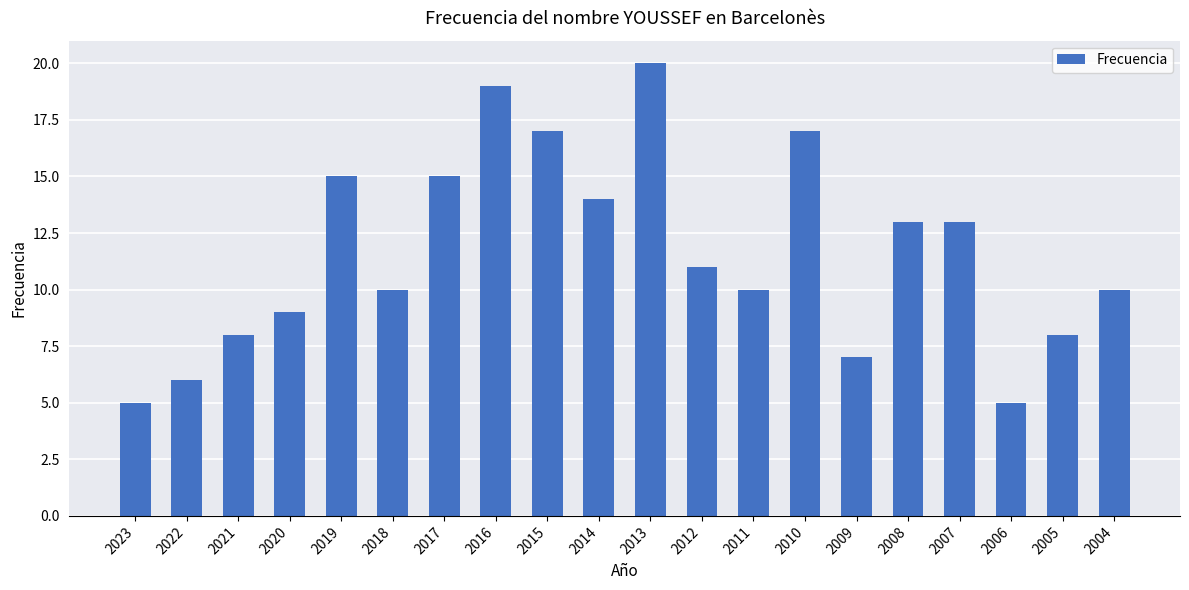

How many values are below 11?

10